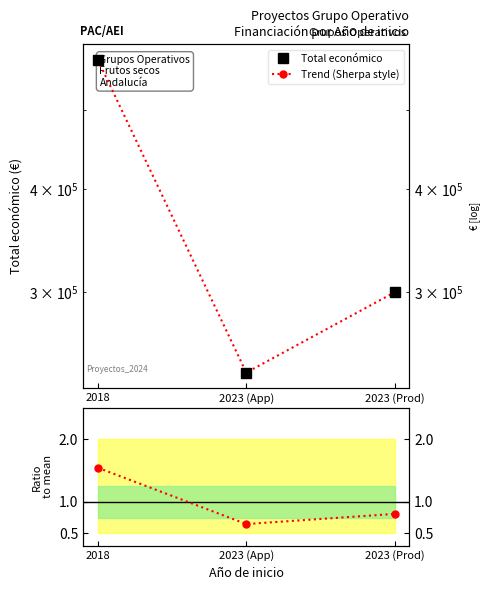

Reading left to right, list all the values displayed in this chart.

Total económico: 574000.0	239744.0	300000.0
Trend (Sherpa style): 574000.0	239744.0	300000.0
Ratio to mean: 1.5	0.6	0.8